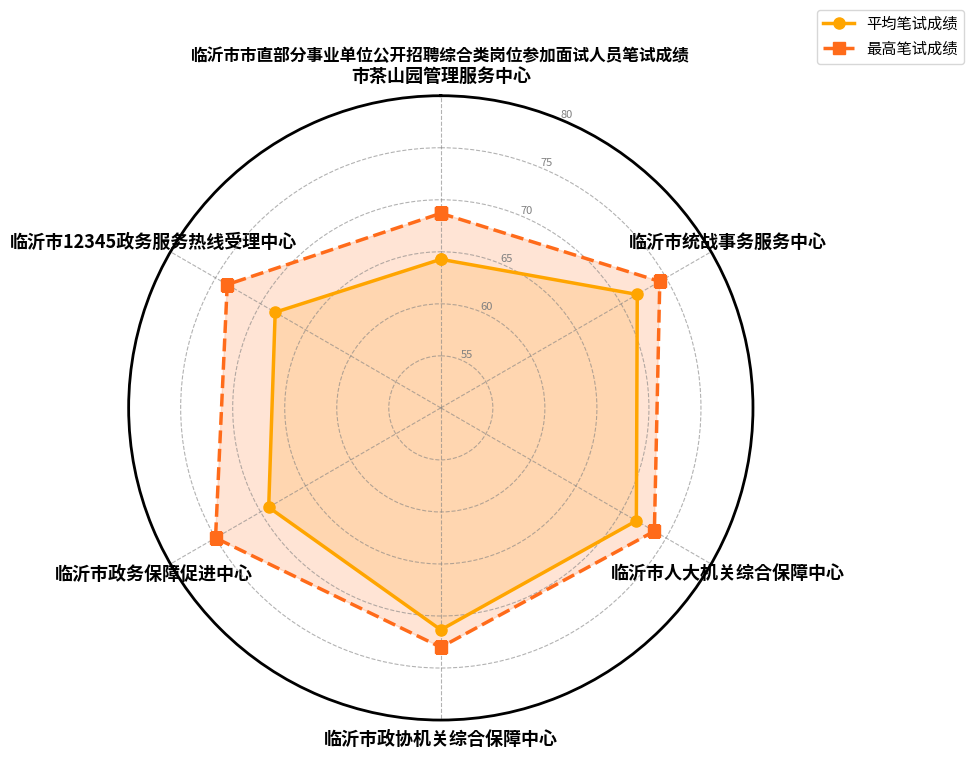

What is the total value across all series at 临沂市人大机关综合保障中心?

145.4